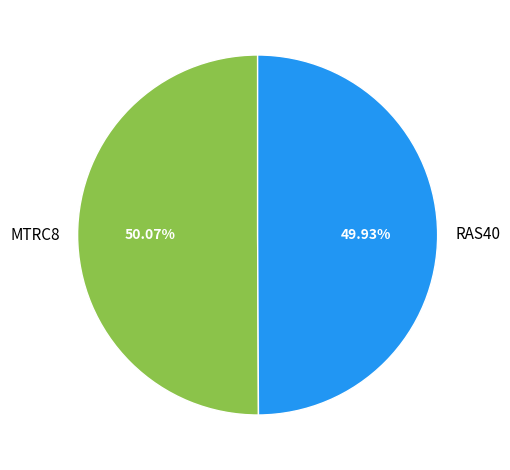

Is it true that MTRC8 is 42% of the pie?

False